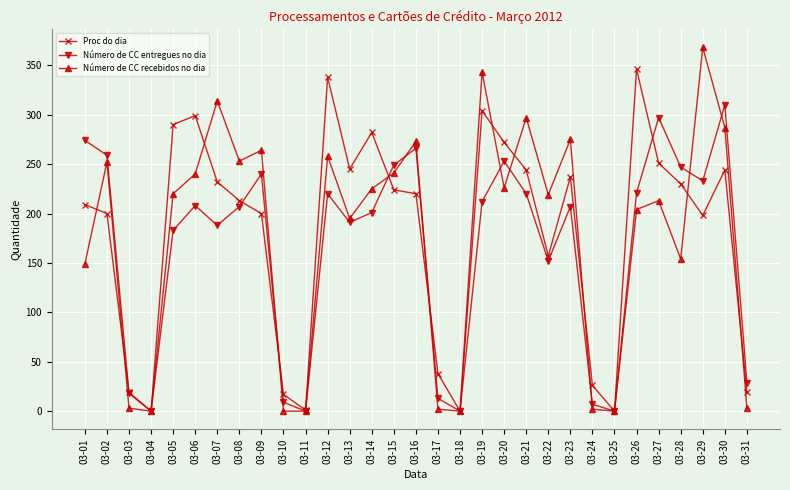

How many data points does each series have?

31